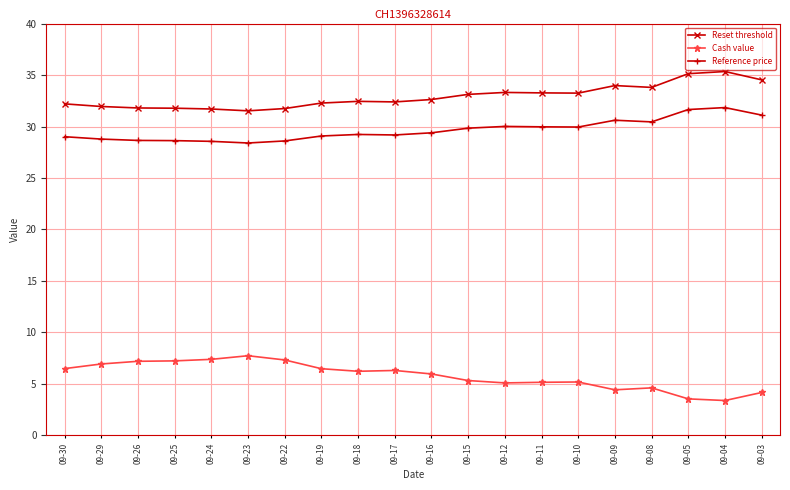

At 09-12, list the series in order from largest to smallest.

Reset threshold, Reference price, Cash value